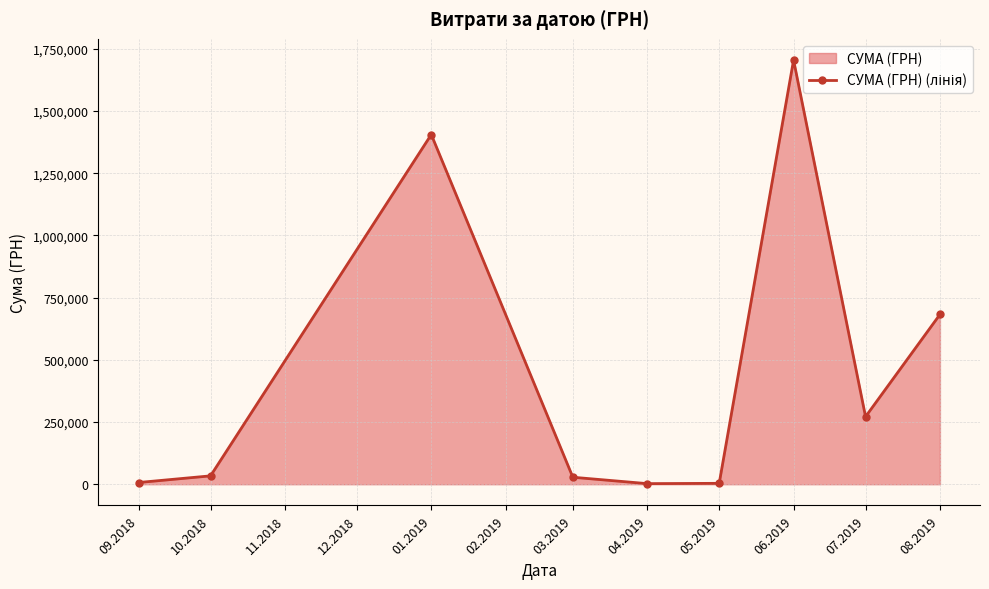

At which category does the chart reach its peak across all series?

06.2019